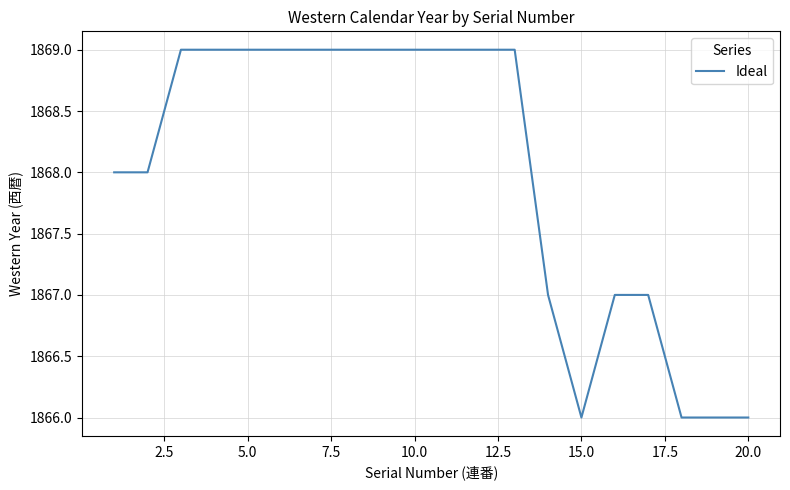

Does the chart have visible grid lines?

Yes